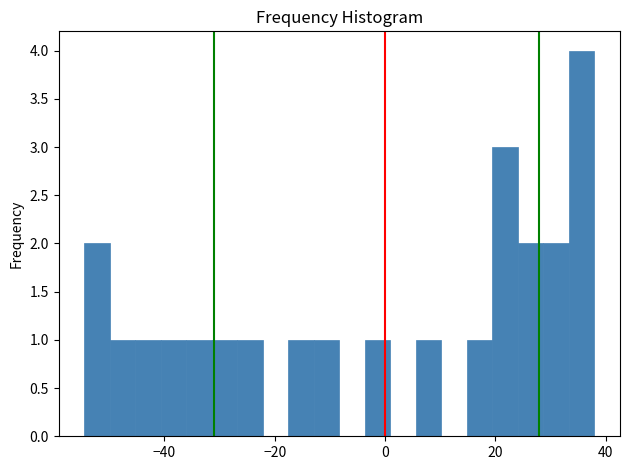

Read against the x-axis, roughly where is the centre of the tallest bar?

36